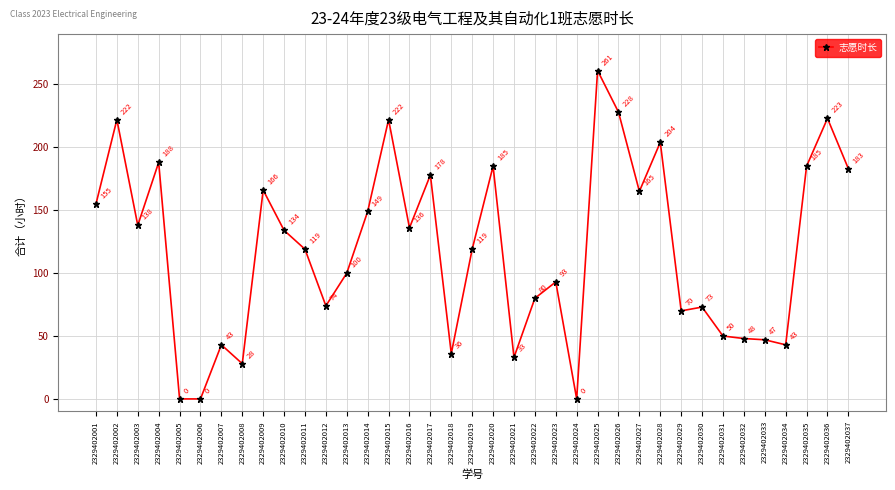

The value at 2329402032 is 23. True or false?

False